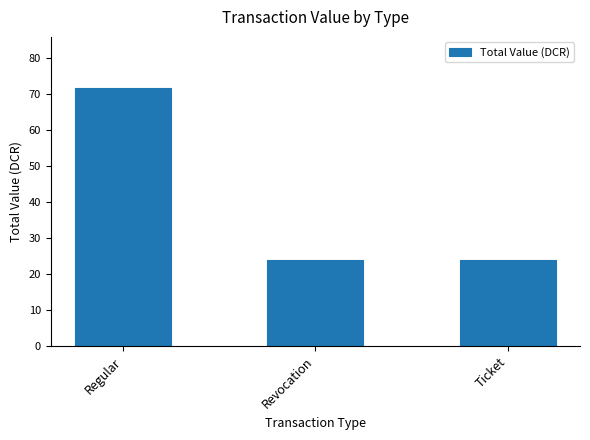

Reading right to left, extract all data points from this chart.

23.9	23.9	71.5